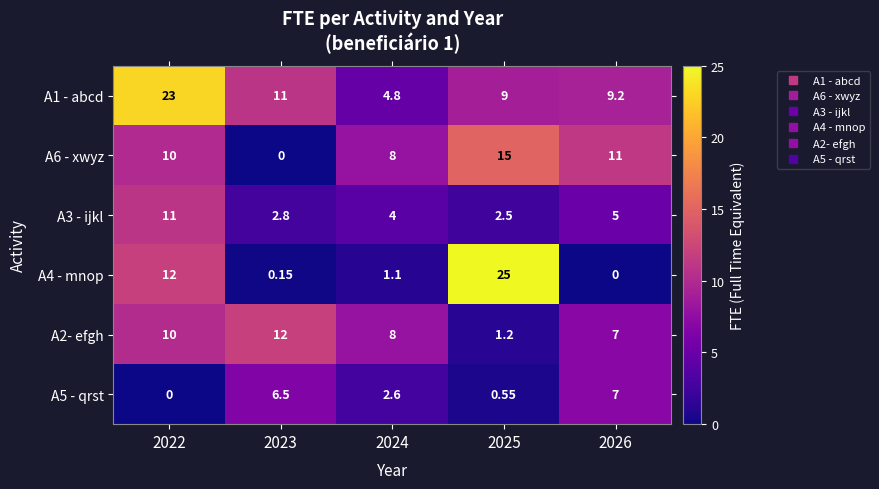

Is the value of A3 - ijkl at 2024 greater than the value of A5 - qrst at 2024?

Yes